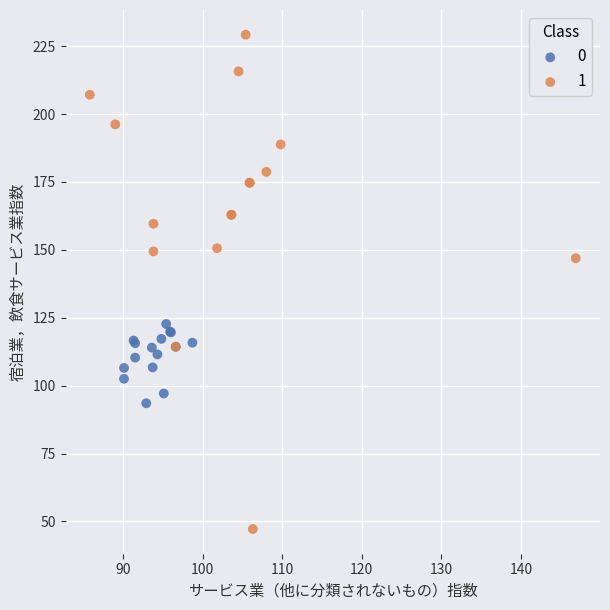

What are all the series names shown in the legend?

0, 1